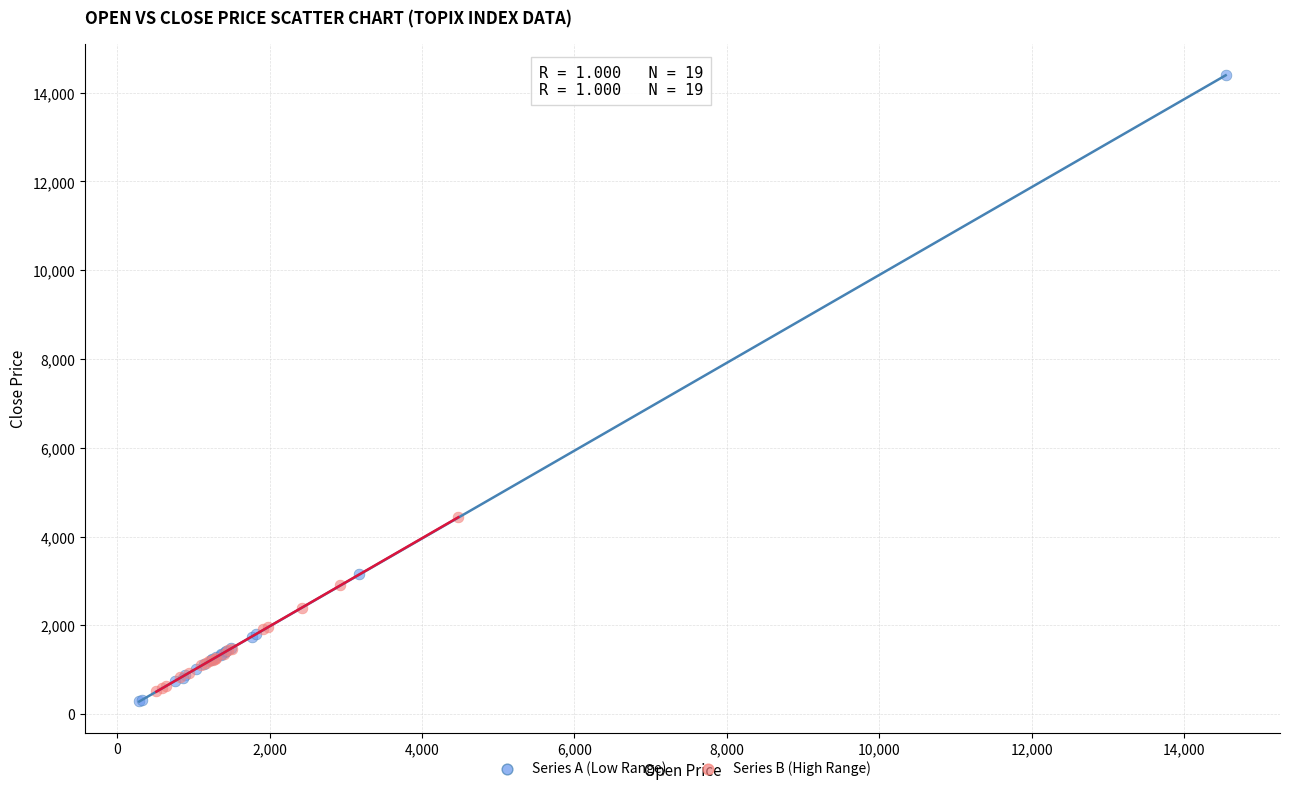

Which series has the widest spread of Y values?

Series A (Low Range)